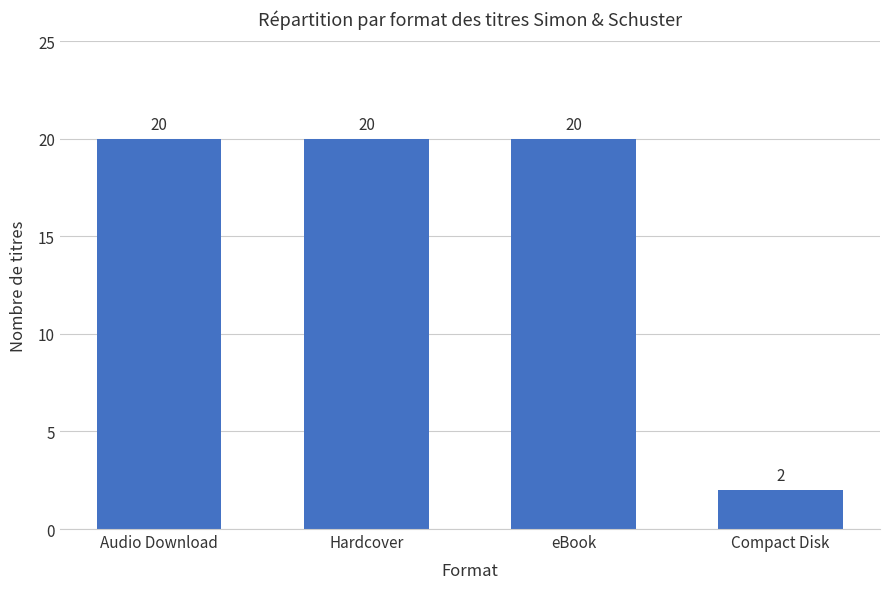

Between Compact Disk and Audio Download, which is larger?

Audio Download